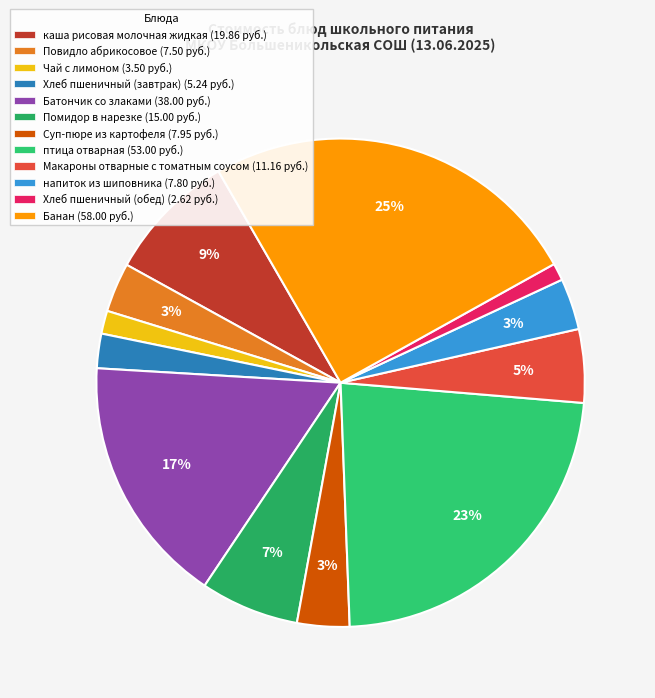

How many slices are in this pie chart?

12